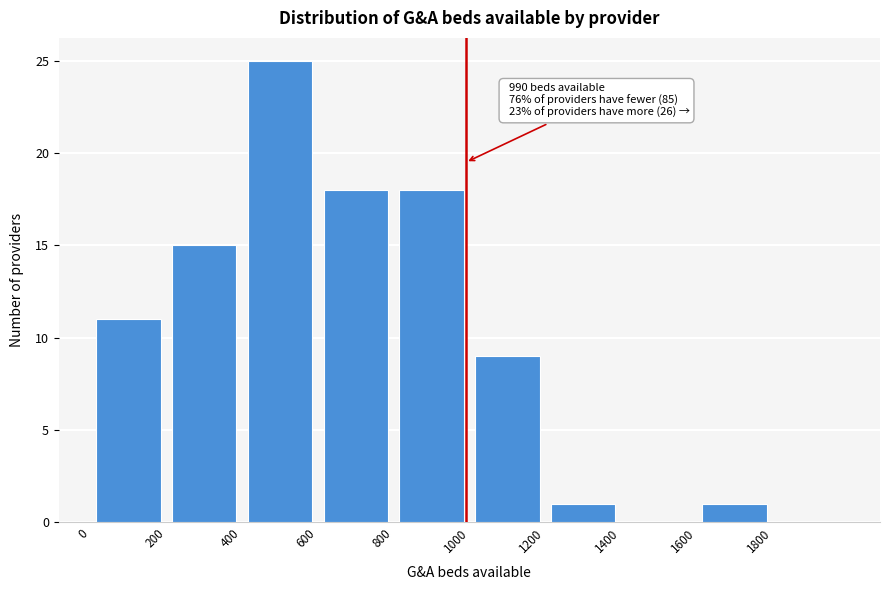

Over which range of the x-axis is the bar tallest?

400 to 600